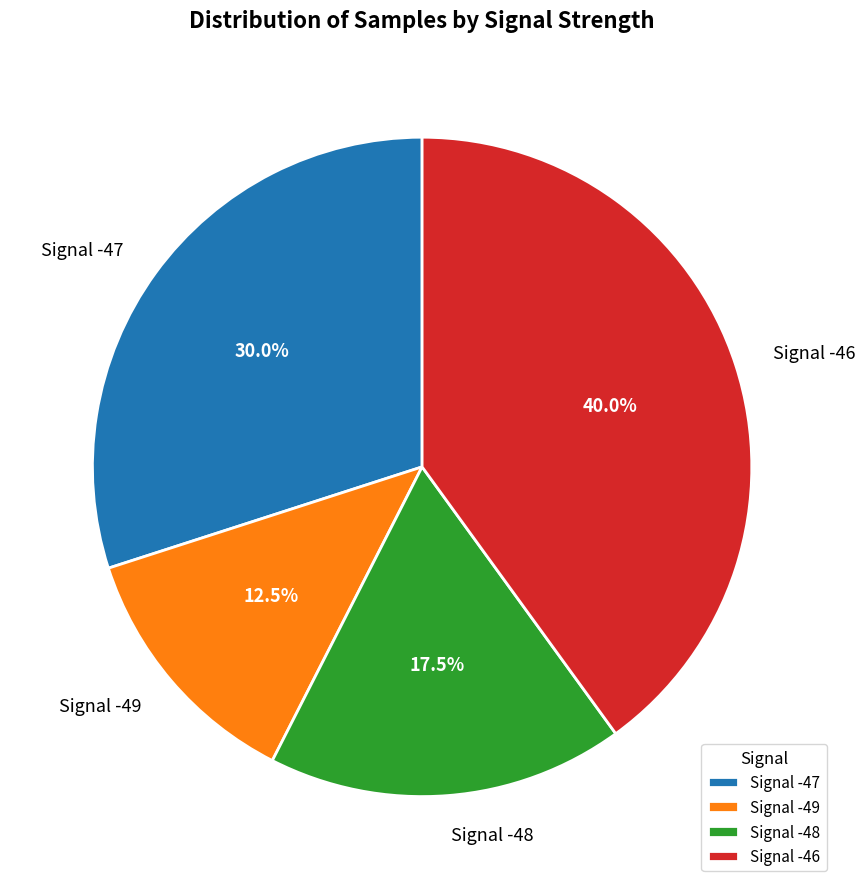

How much of the chart is everything except Signal -47?

70.0%